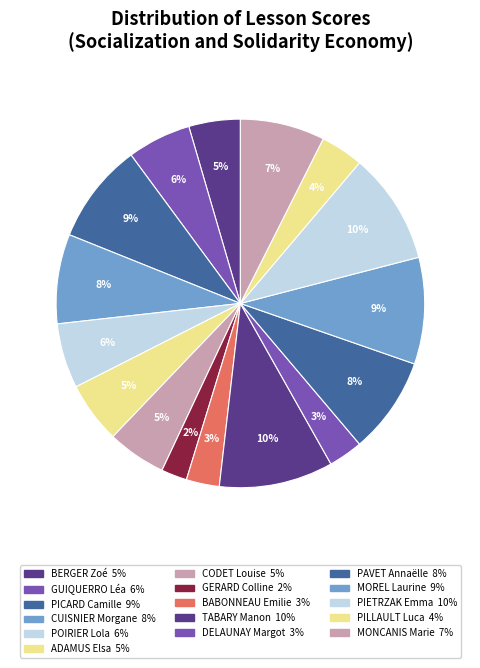

Which slice is the largest?

TABARY Manon